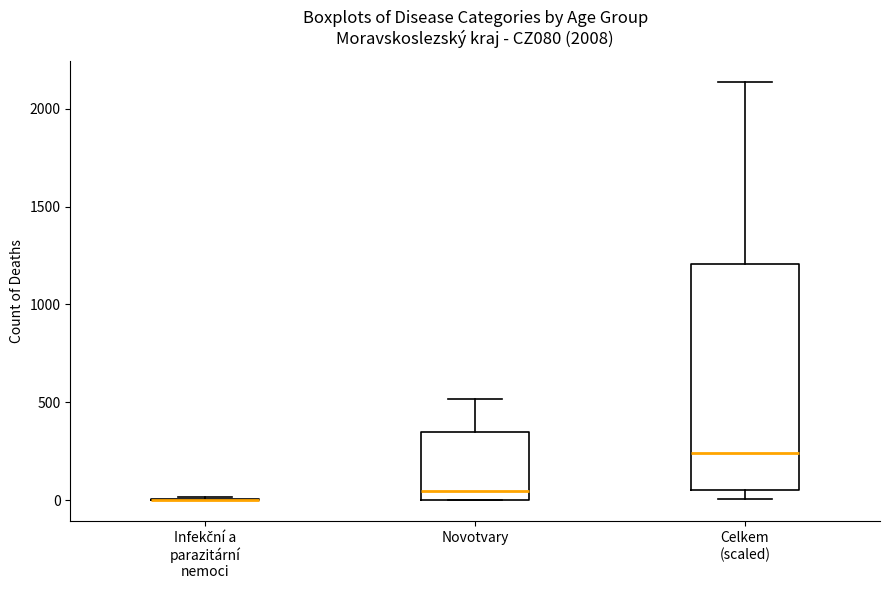

Reading left to right, read every box against the y-axis: the position of its median line, the range the box covers, and the ends of its whiskers. The values are not printed on the chart, so give them approximately, as read against the axis.

Infekční a parazitární nemoci: box collapsed to a line at 0, whiskers 0 to 0
Novotvary: median 50, box 0 to 350, whiskers 0 to 500
Celkem (scaled): median 250, box 50 to 1200, whiskers 0 to 2150